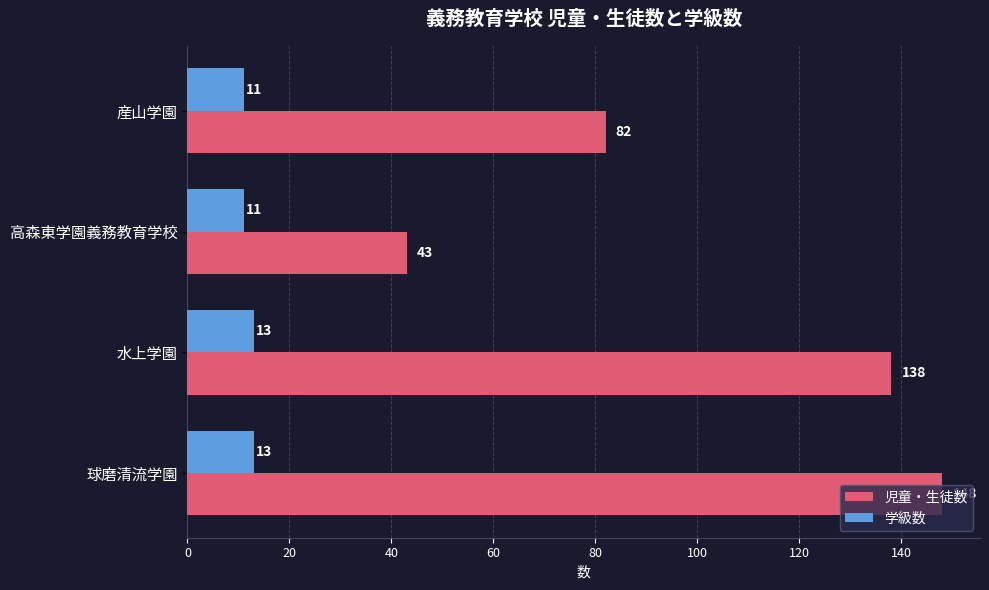

What is the average value of the 学級数 series?

12